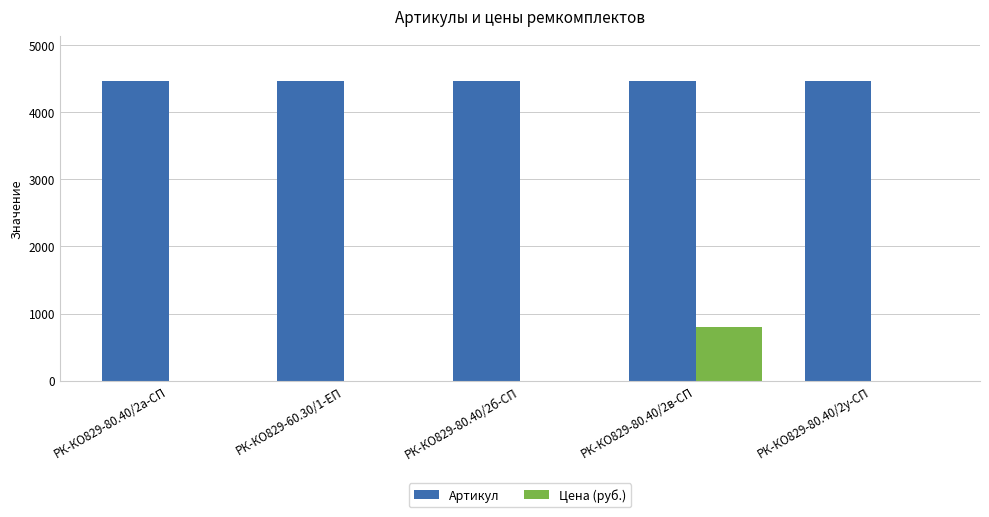

What is the maximum value for Цена (руб.)?

796.4